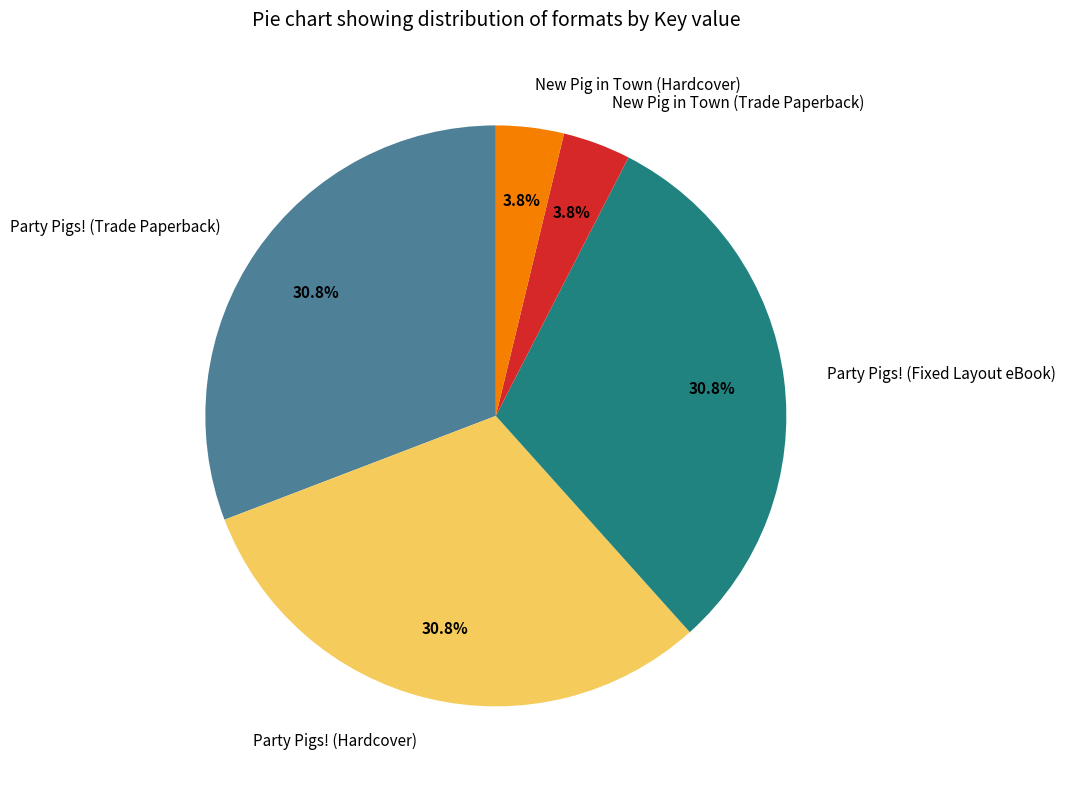

What is the ratio of the value at Party Pigs! (Hardcover) to the value at Party Pigs! (Fixed Layout eBook)?

1.0